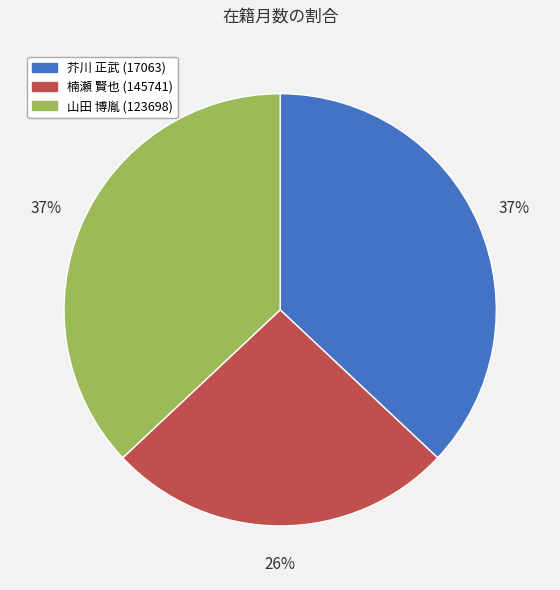

Which slice is the smallest?

楠瀬 賢也 (145741)